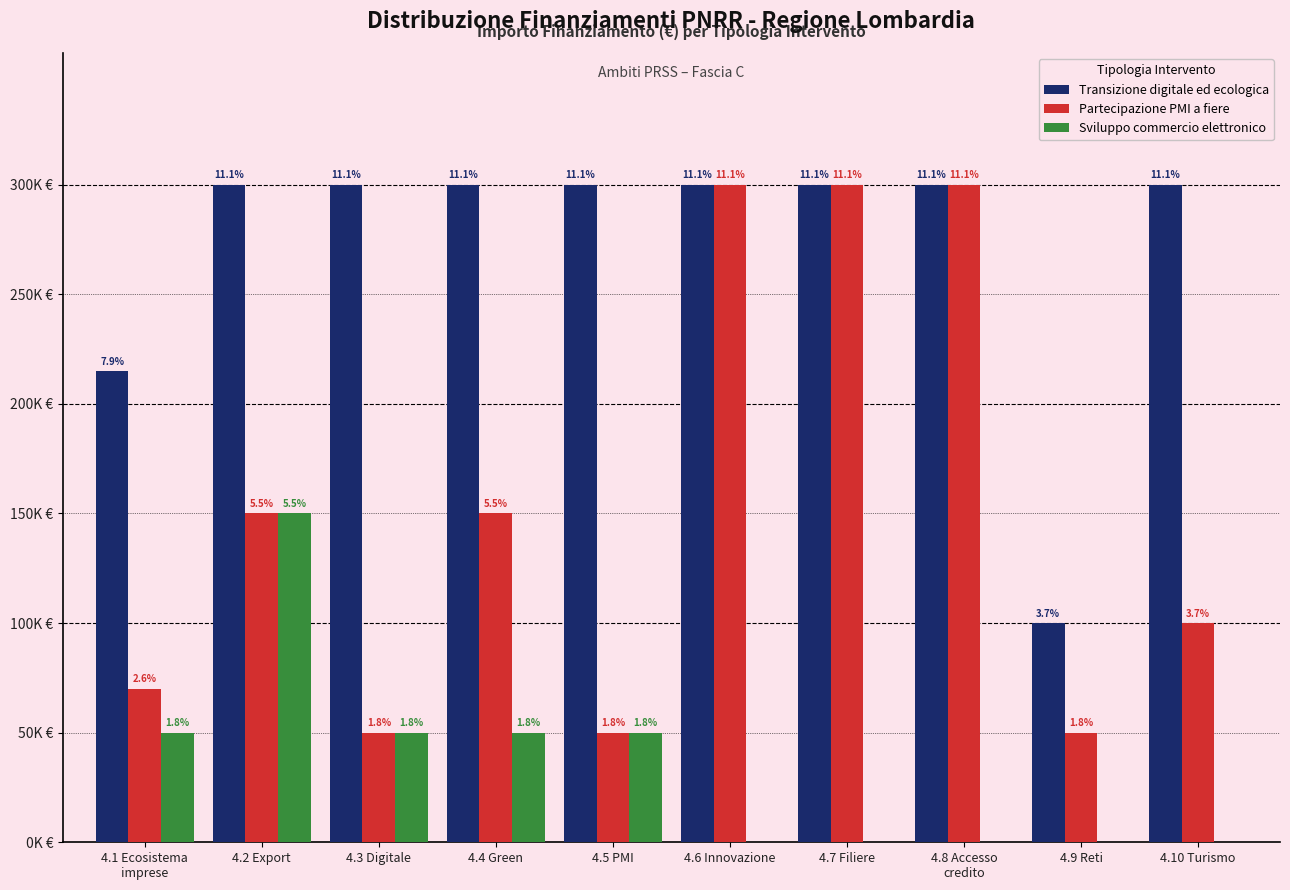

At how many categories does at least one series exceed 20231?

10